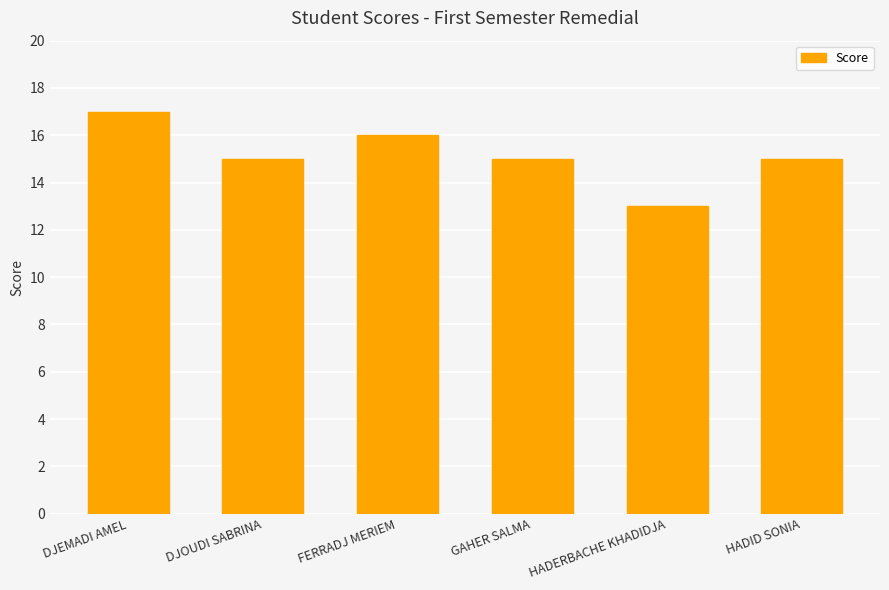

What is the greatest value displayed?

17